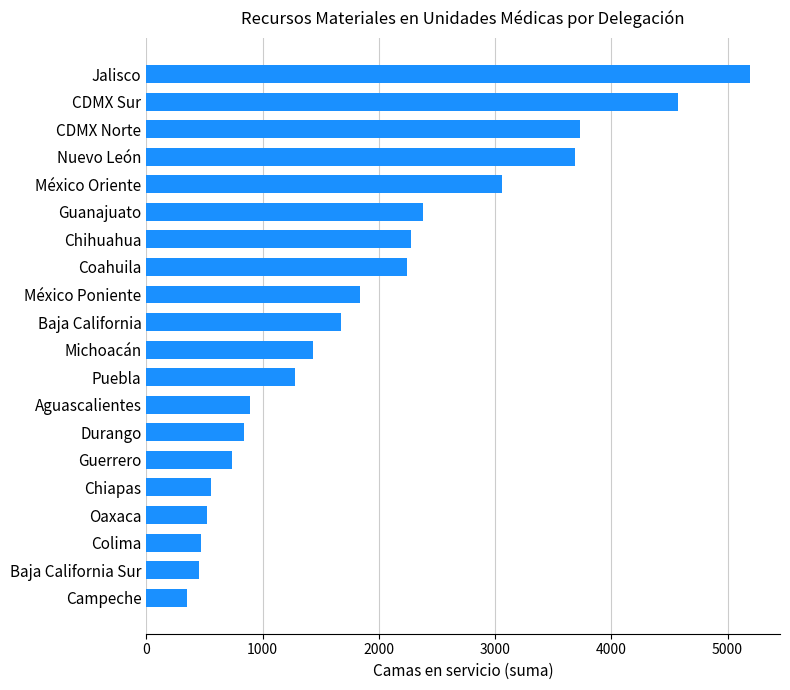

What is the label of the 18th bar from the top?

Colima